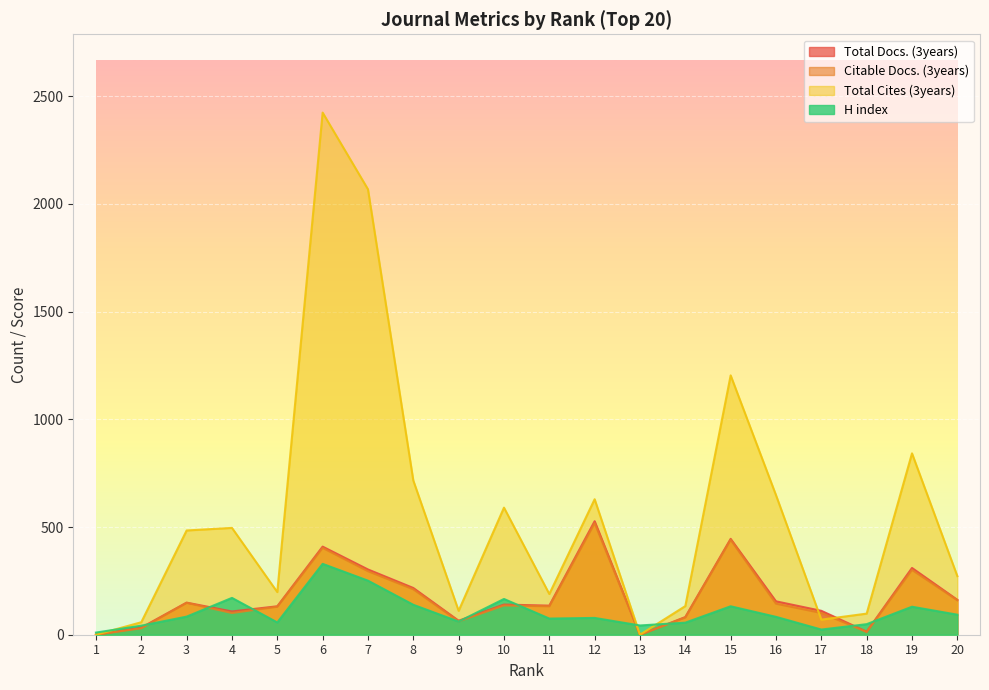

Which has a higher value, 13 or 18?

18